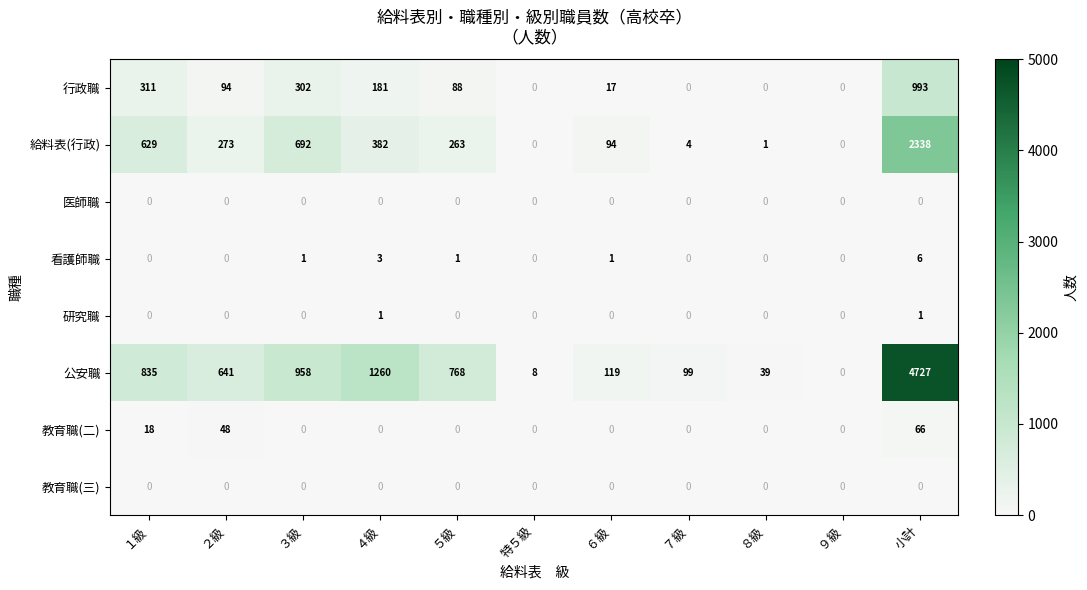

True or false: 公安職 has a value of 958 at ３級.

True